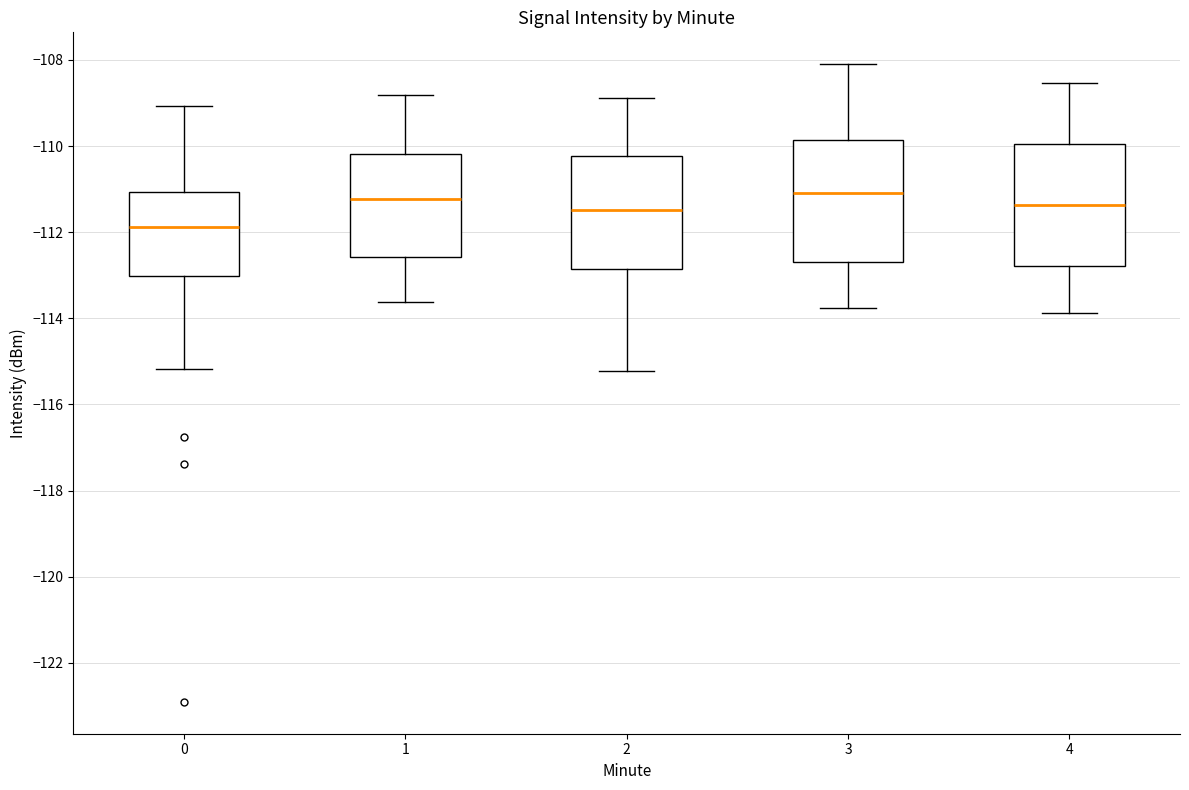

Reading left to right, read every box against the y-axis: the position of its median line, the range the box covers, and the ends of its whiskers. The values are not printed on the chart, so give them approximately, as read against the axis.

0: median -111.8, box -113.0 to -111.0, whiskers -115.2 to -109.0
1: median -111.2, box -112.6 to -110.2, whiskers -113.6 to -108.8
2: median -111.4, box -112.8 to -110.2, whiskers -115.2 to -108.8
3: median -111.0, box -112.6 to -109.8, whiskers -113.8 to -108.0
4: median -111.4, box -112.8 to -110.0, whiskers -113.8 to -108.6